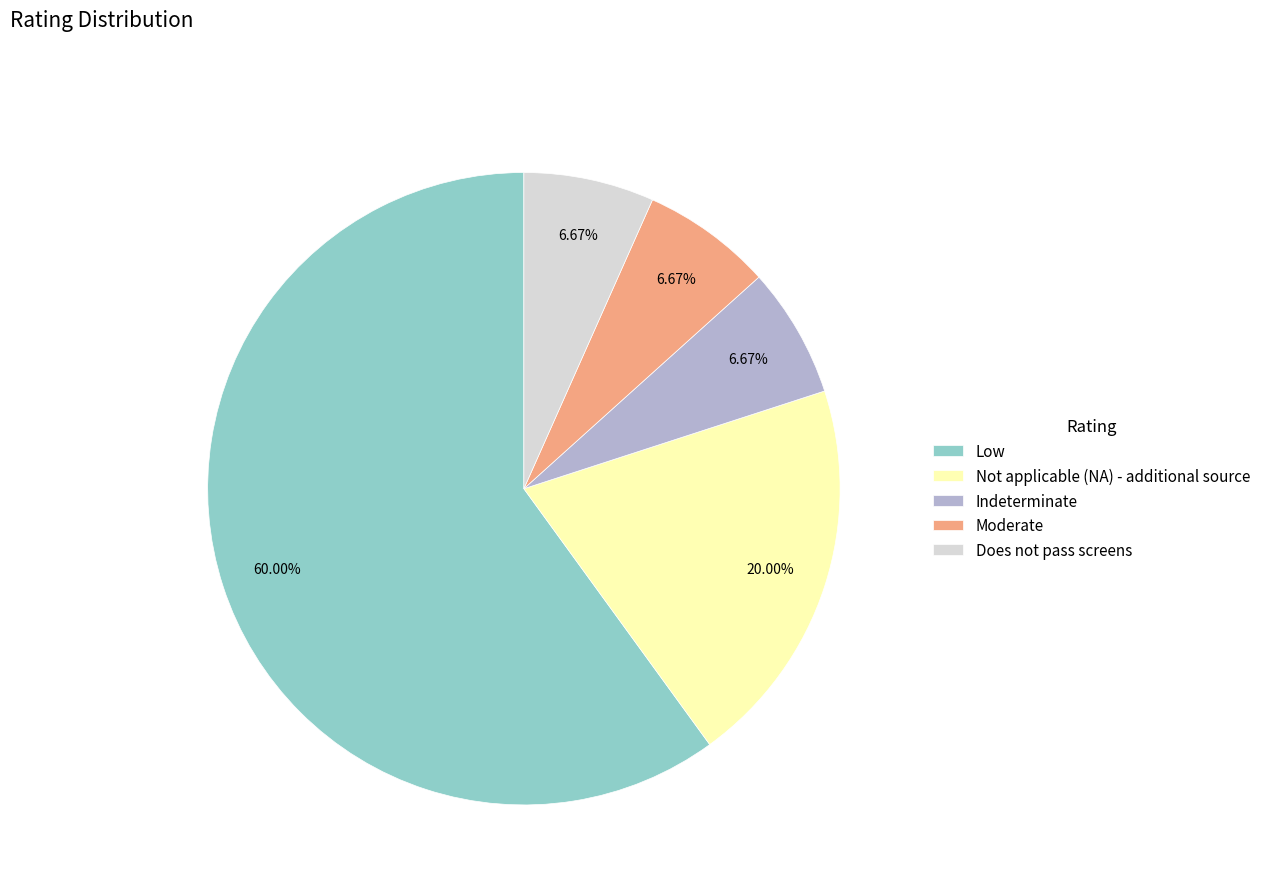

Which category has the biggest portion of the pie?

Low